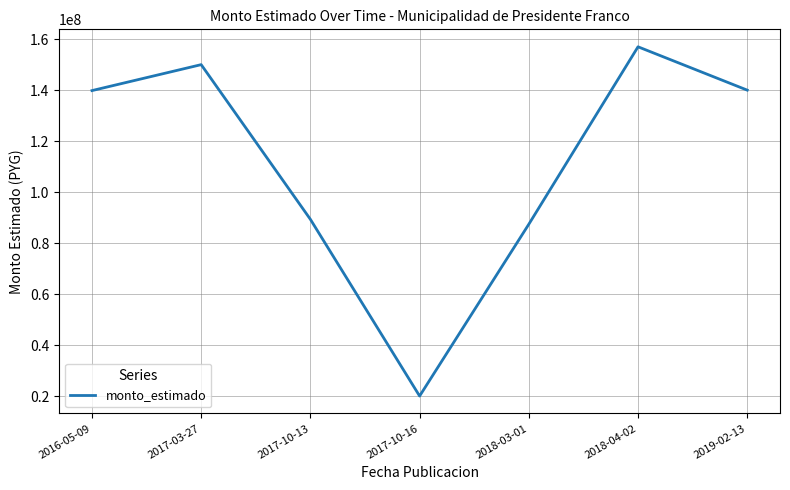

Is it true that the value at 2017-10-13 is 89310000?

True